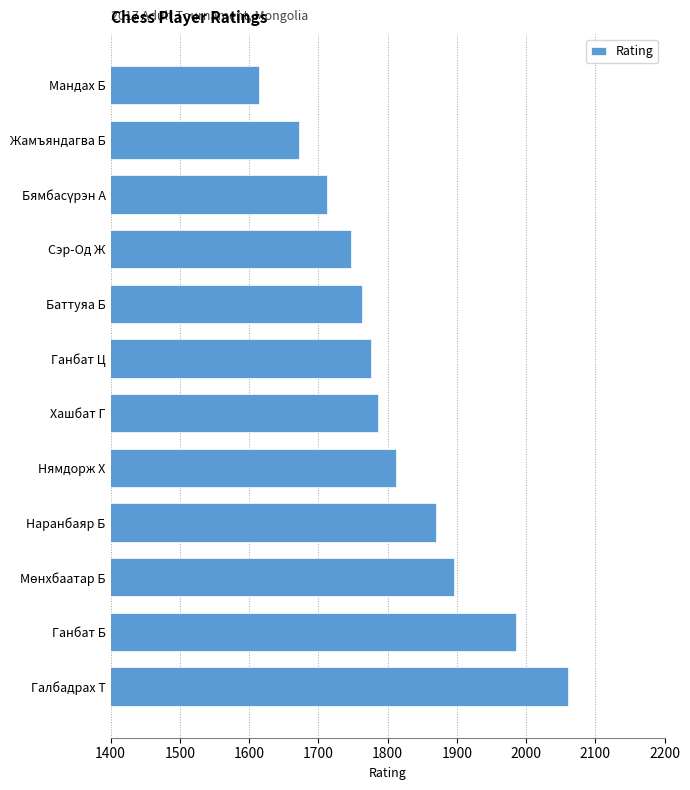

What is the approximate value at Нямдорж Х?

1812